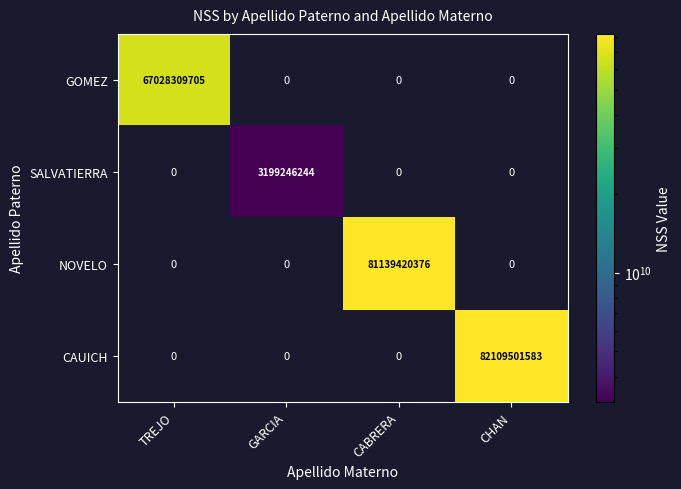

Is it true that SALVATIERRA equals 3199246244 at GARCIA?

True